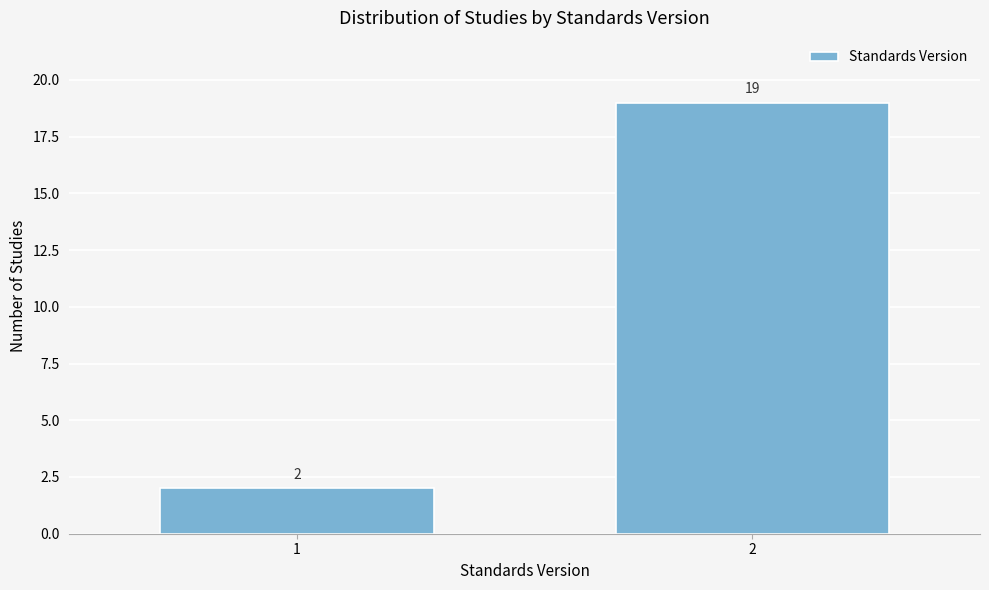

Reading left to right, what are all the values shown in this chart?

2	19